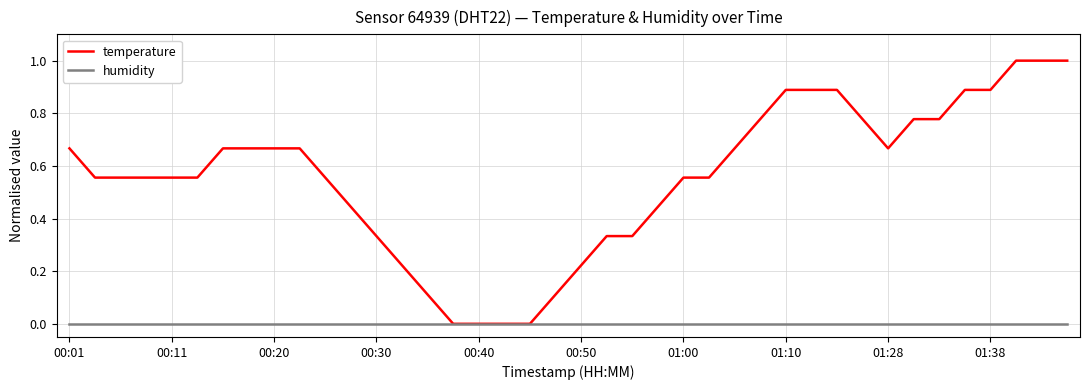

What is the greatest value displayed?

1.0